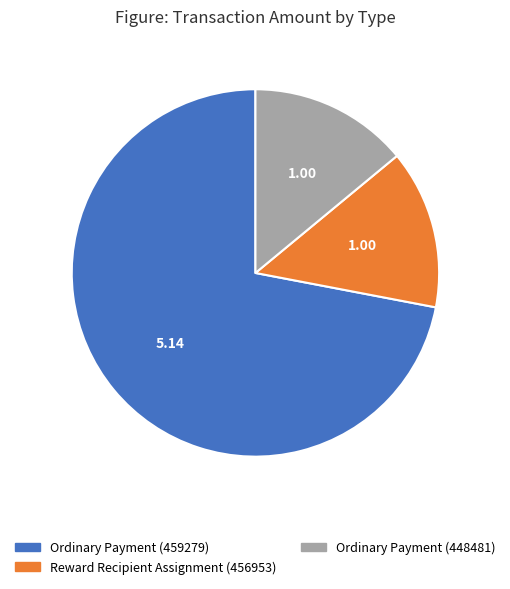

Do Ordinary Payment (459279) and Reward Recipient Assignment (456953) together represent more than half of the pie?

Yes